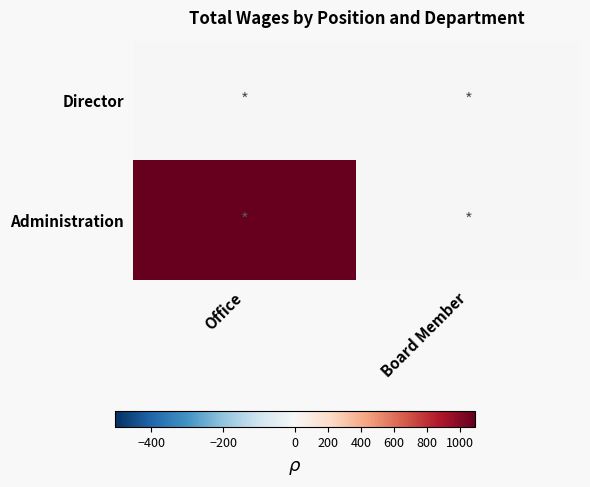

At which category is the sum across all series the highest?

Office